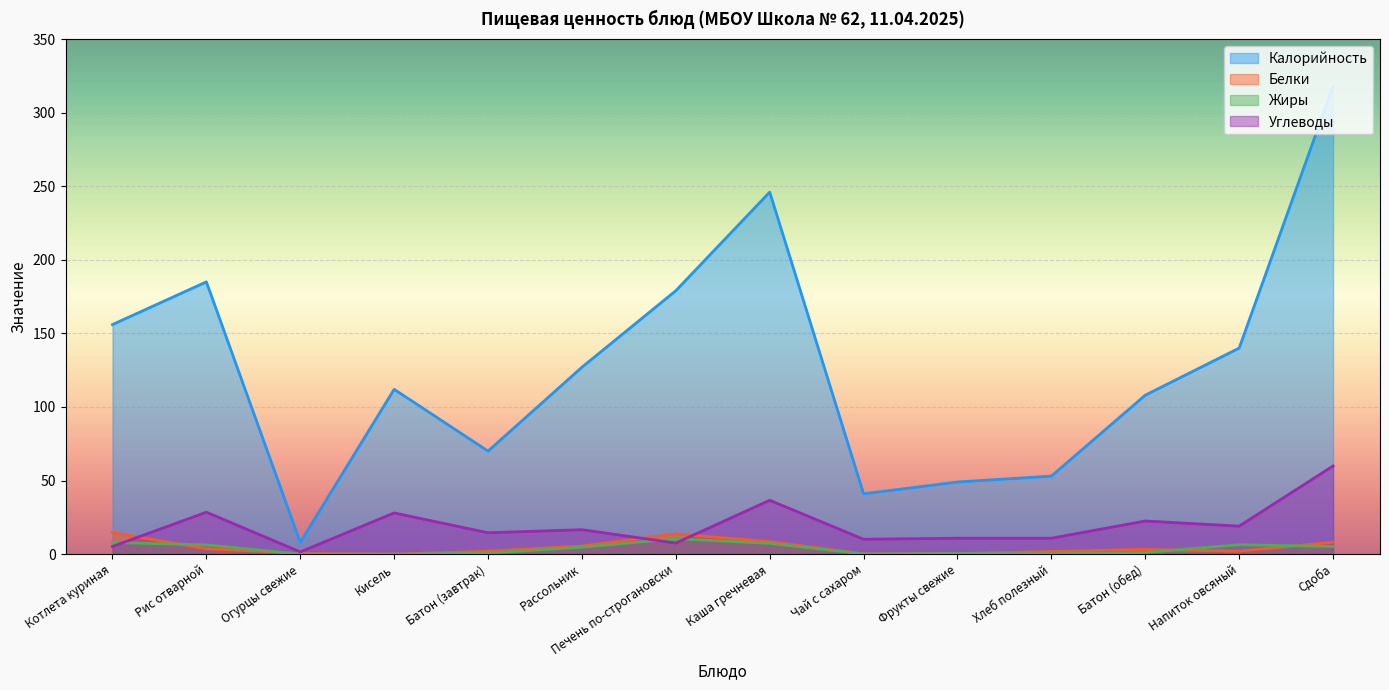

How many intersections are there between Жиры and Белки?

4